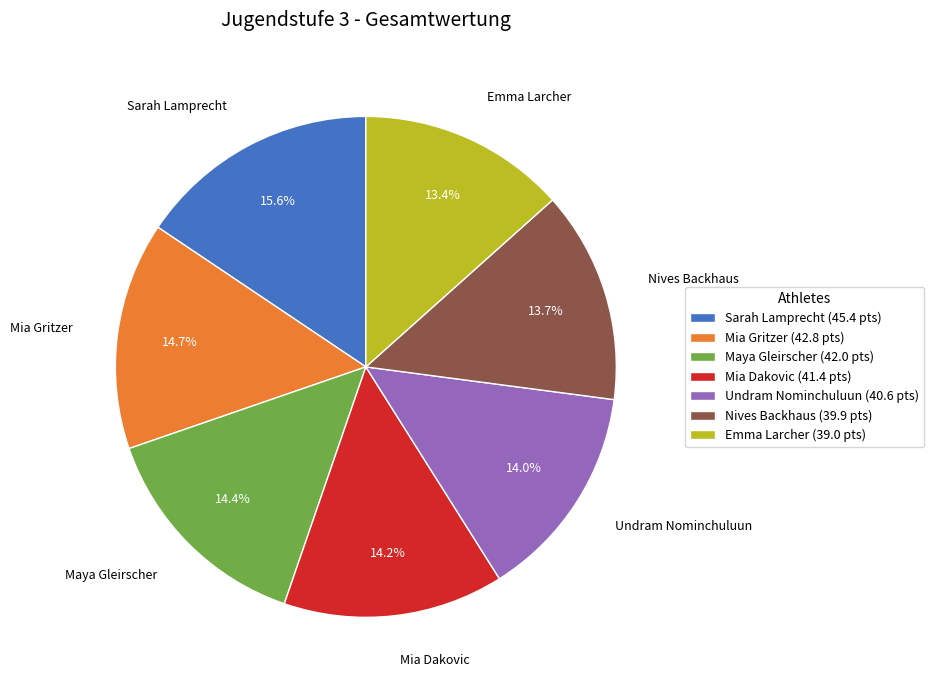

The Emma Larcher slice represents 13% of the pie. True or false?

True